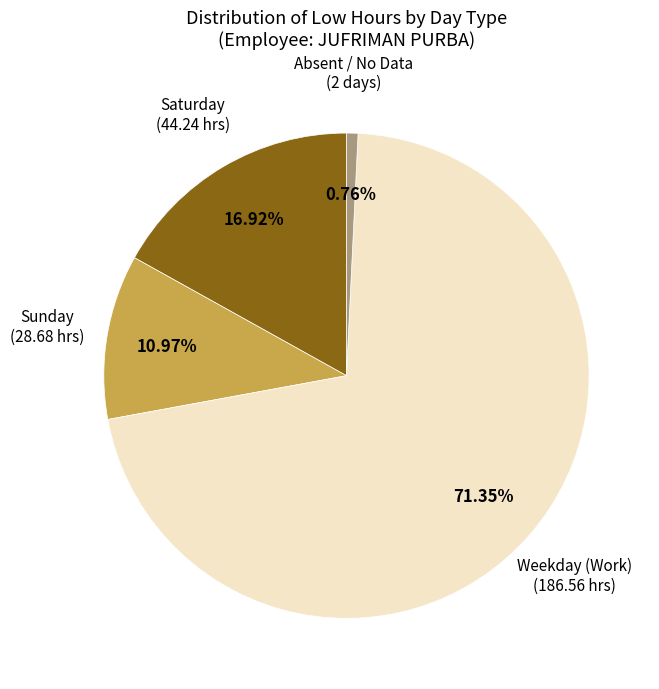

Is there any slice that represents more than half of the pie?

Yes